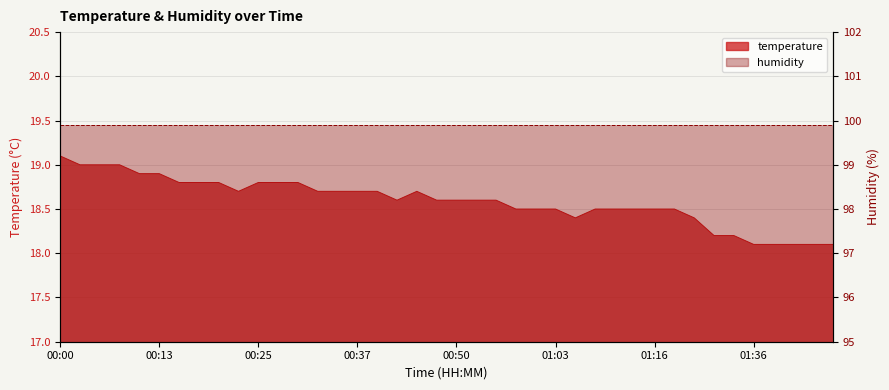

What is the maximum value shown in the chart?

19.1